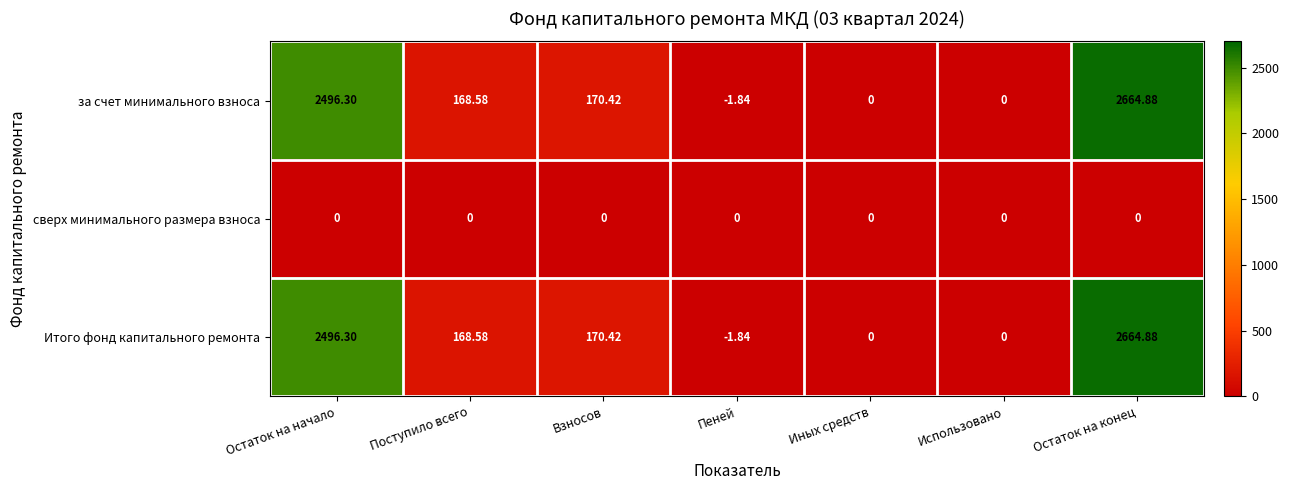

Which label corresponds to the largest value in the chart?

Остаток на конец